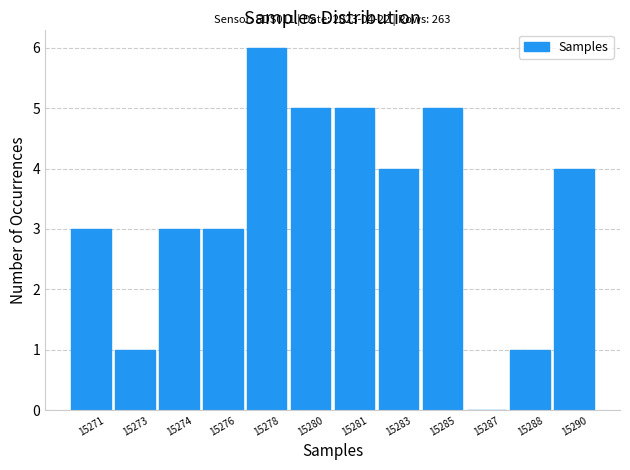

Reading left to right, list all the values displayed in this chart.

15271=3	15273=1	15274=3	15276=3	15278=6	15280=5	15281=5	15283=4	15285=5	15287=0	15288=1	15290=4